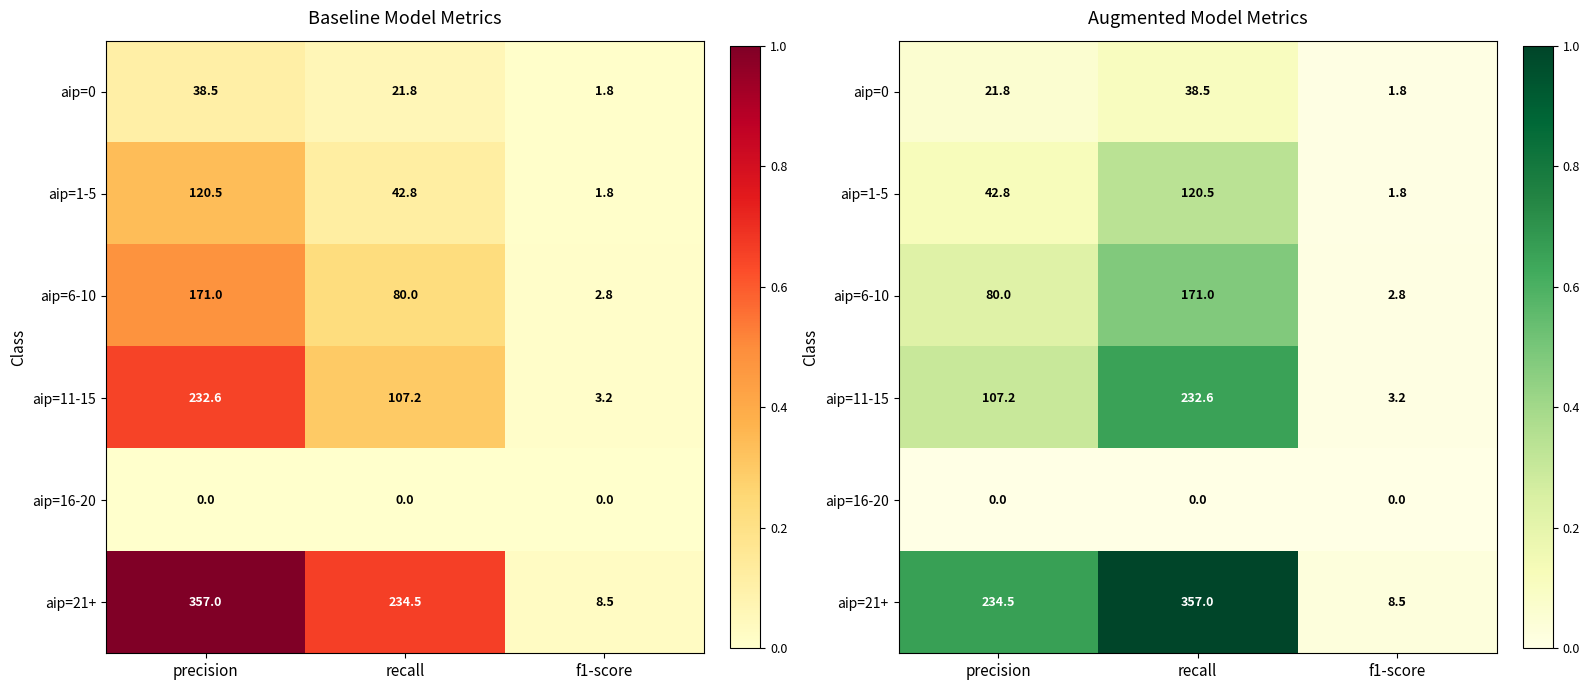

Which category has the highest value in the aip=16-20 series?

precision